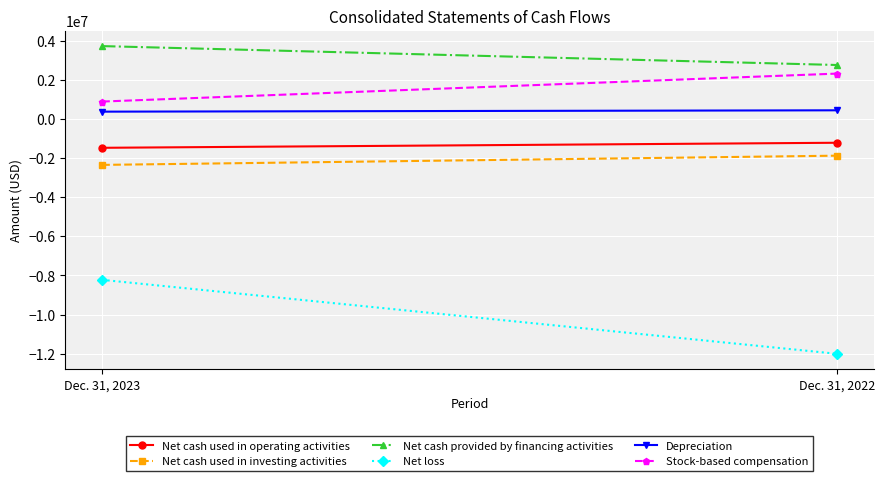

How many lines are shown in the chart?

6